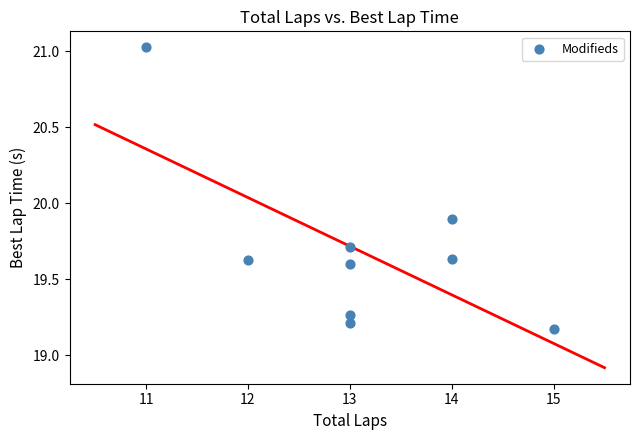

What Y value in the scatter plot is closest to 20?

19.9